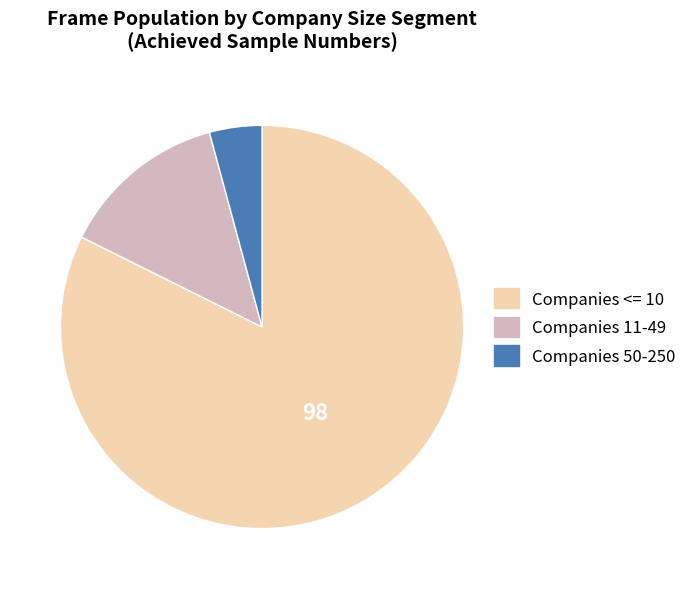

Does any single category account for the majority?

Yes